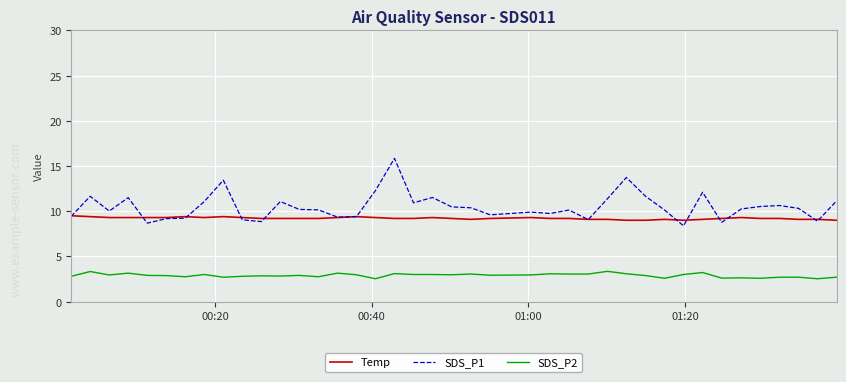

True or false: SDS_P1 and SDS_P2 cross at least once.

False